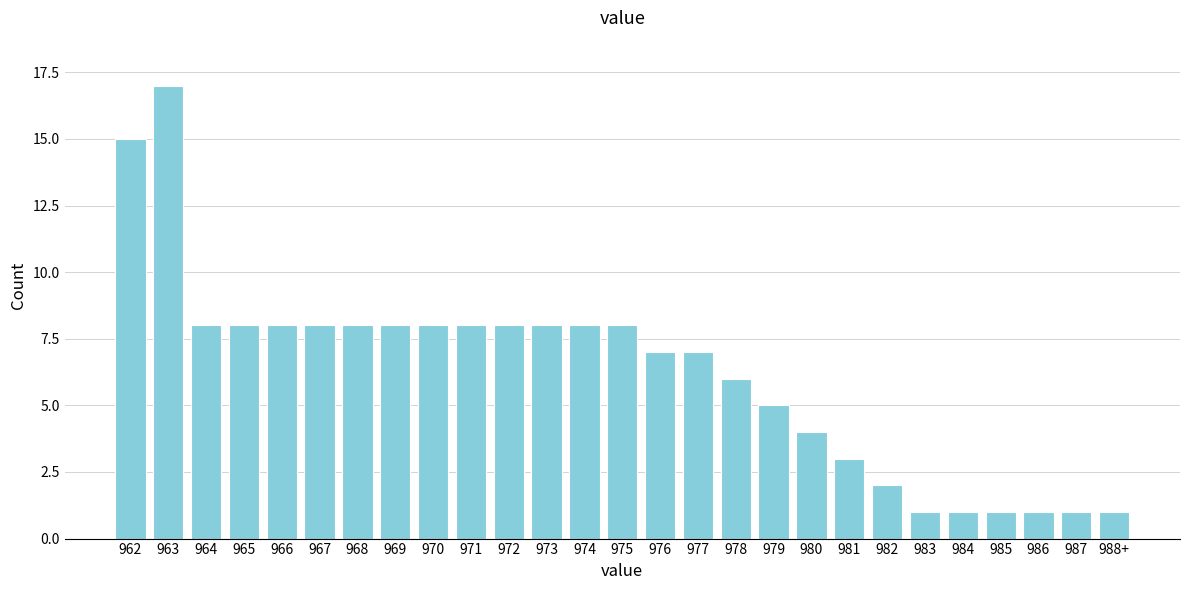

Reading right to left, extract all data points from this chart.

988+=1	987=1	986=1	985=1	984=1	983=1	982=2	981=3	980=4	979=5	978=6	977=7	976=7	975=8	974=8	973=8	972=8	971=8	970=8	969=8	968=8	967=8	966=8	965=8	964=8	963=17	962=15